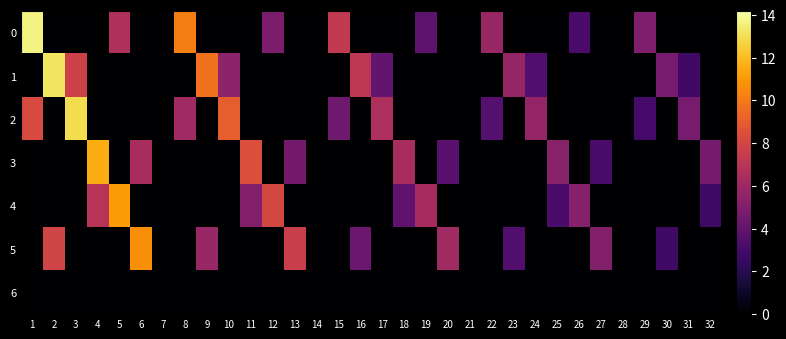

At which category does the chart reach its peak across all series?

1